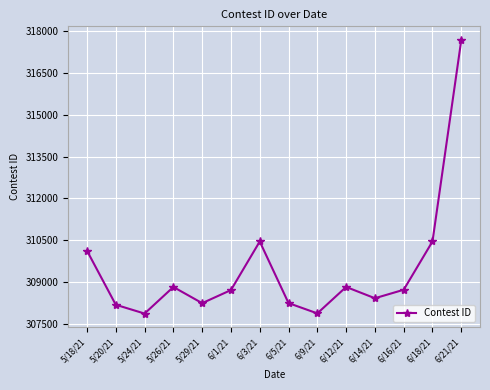

Is it true that the value at 6/21/21 is 317692?

True